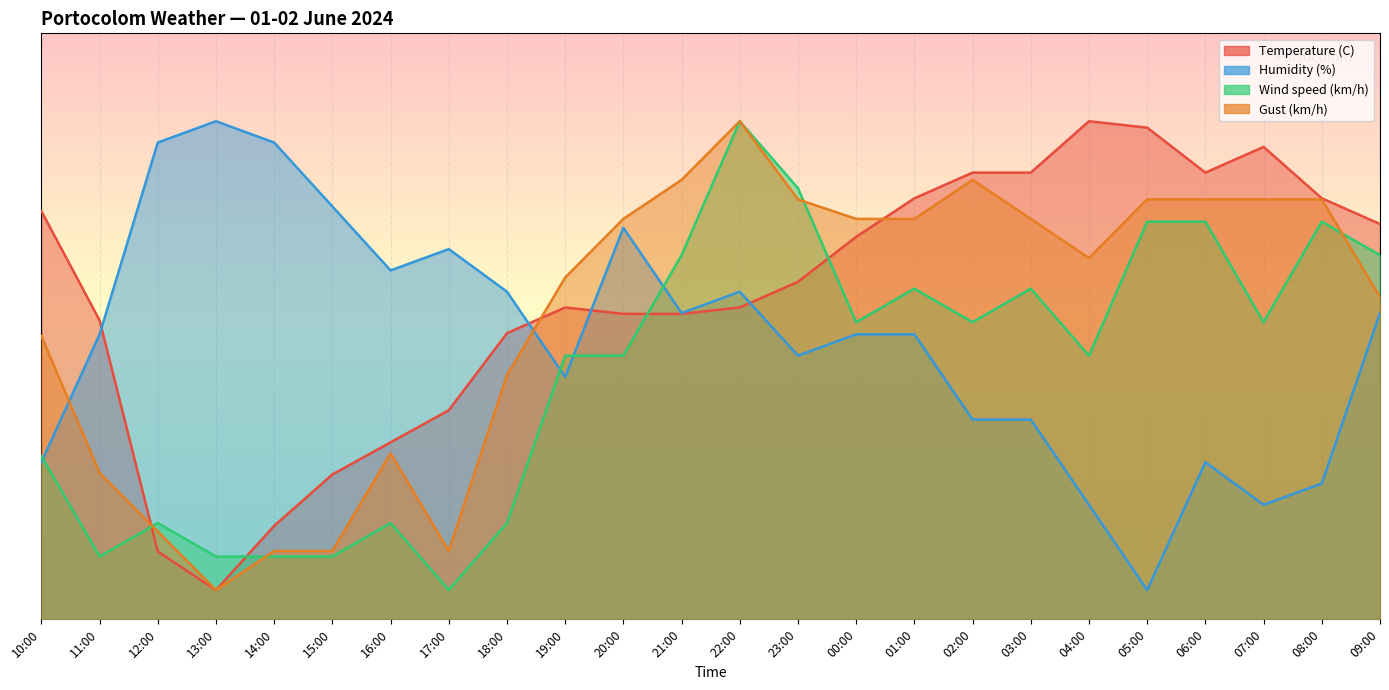

How many intersections are there between Humidity (%) and Gust (km/h)?

2